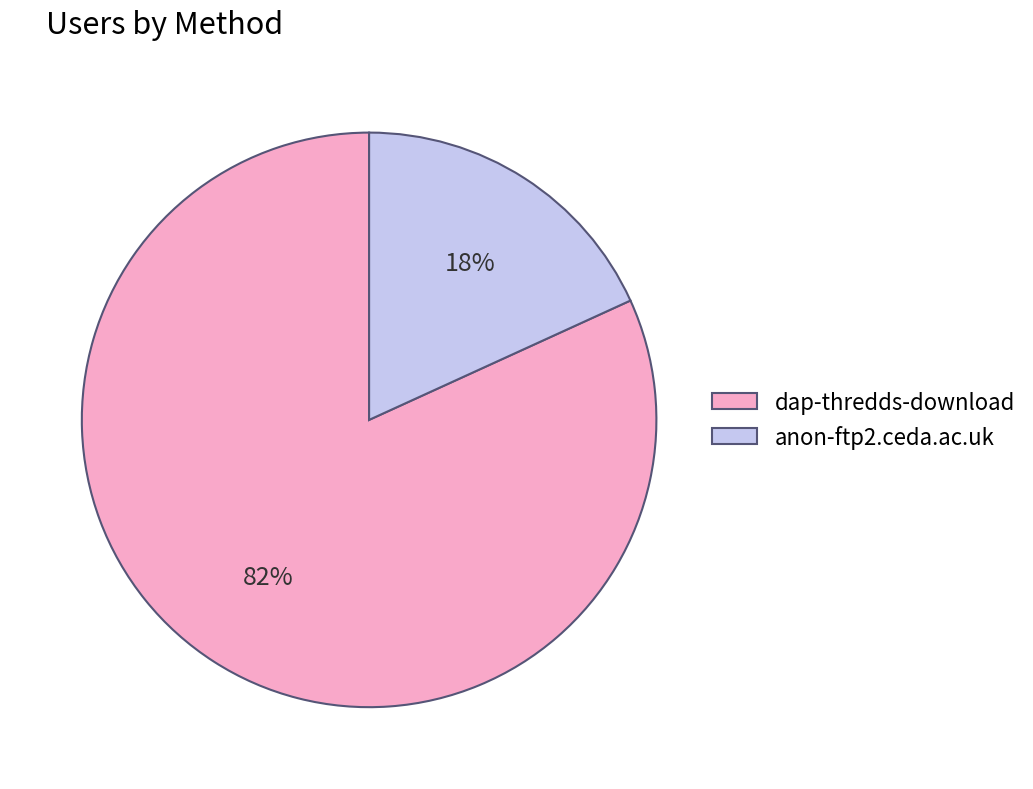

Between anon-ftp2.ceda.ac.uk and dap-thredds-download, which is larger?

dap-thredds-download